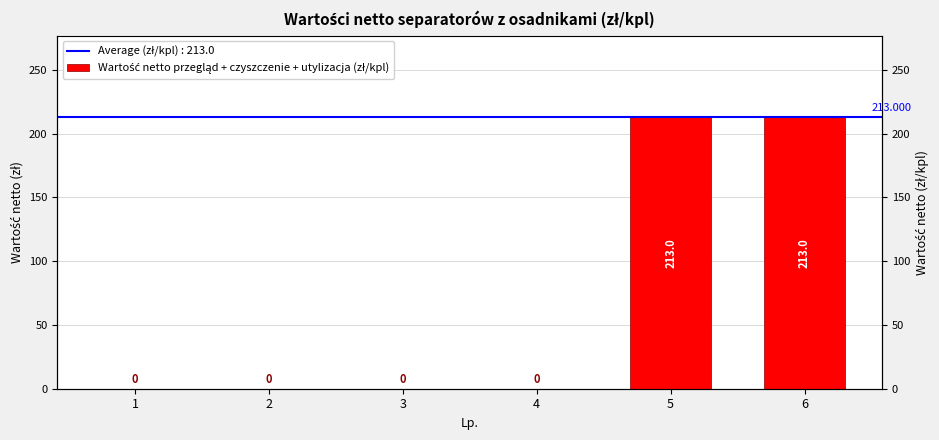

What is the greatest value displayed?

213